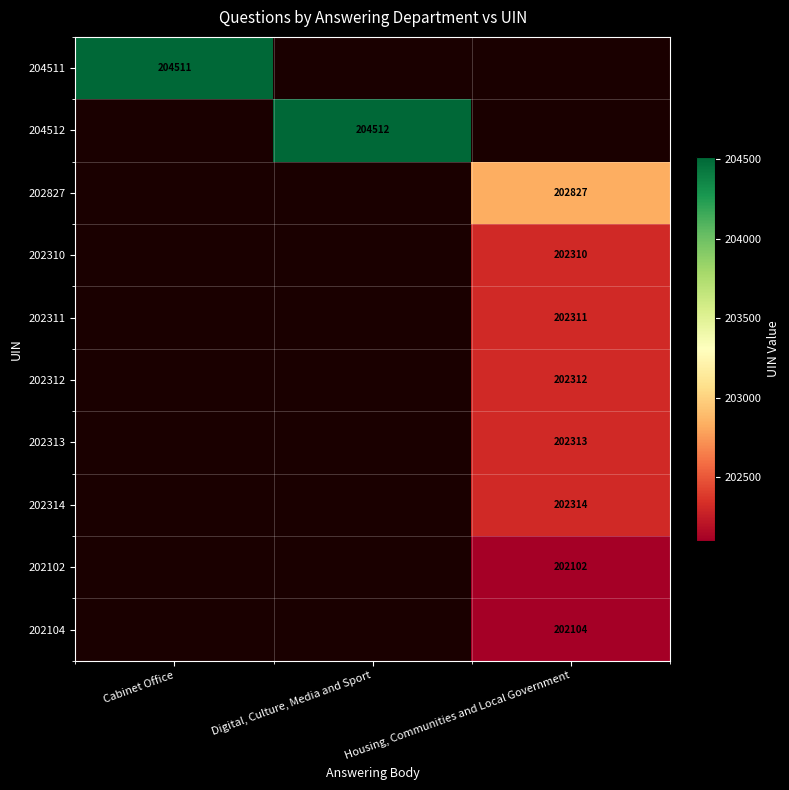

Is it true that 202314 equals 132899 at Housing, Communities and Local Government?

False